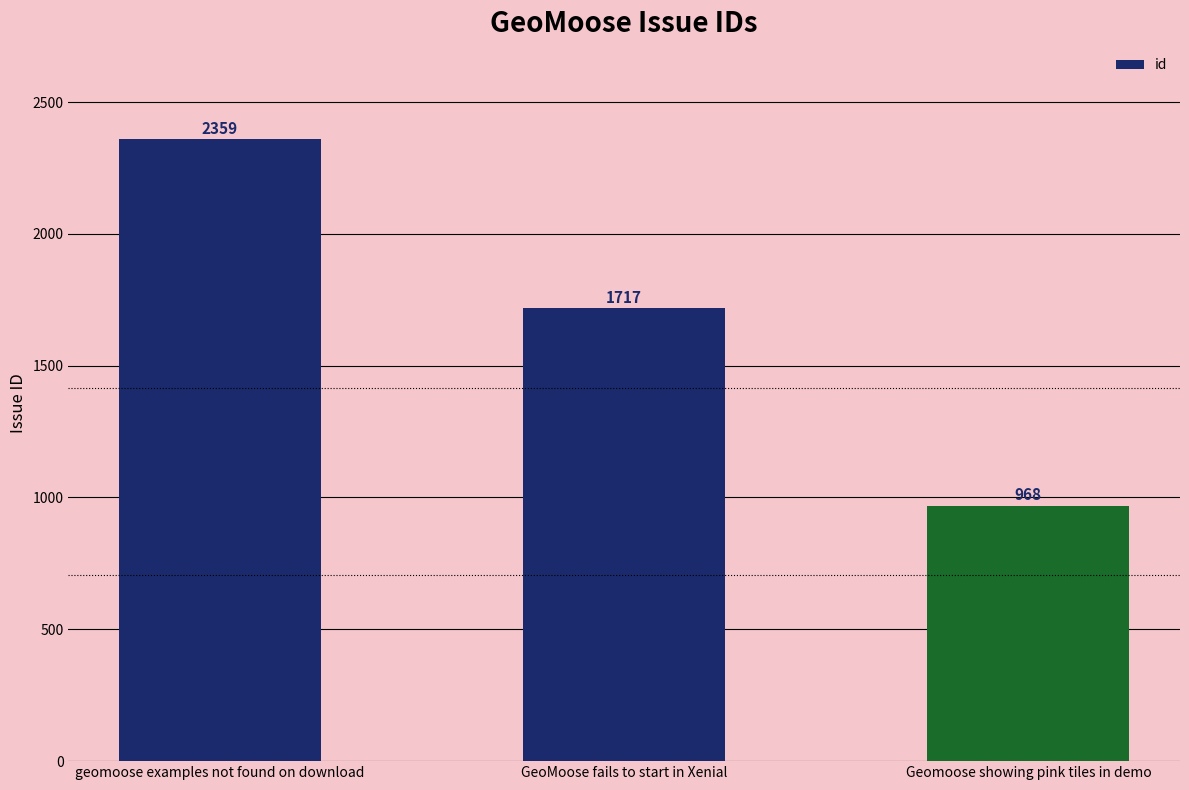

What is the average value?

1681